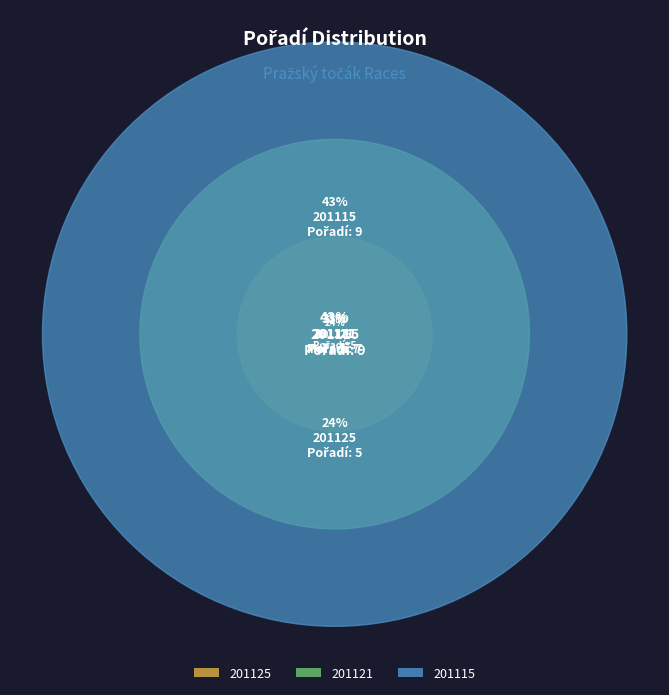

To the nearest percent, what is the difference between the 201125 and 201115 slice percentages?

19%